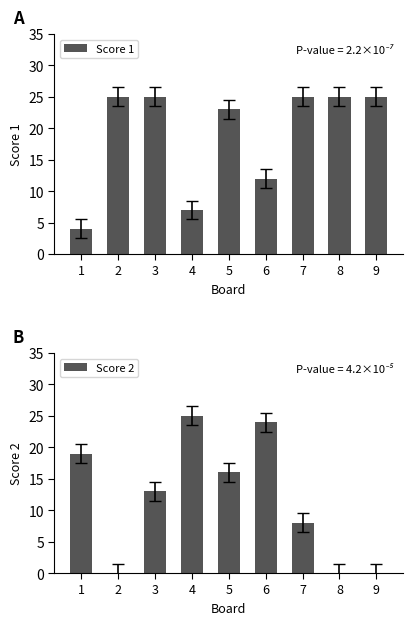

True or false: Score 2 has a value of 13 at 9.

False